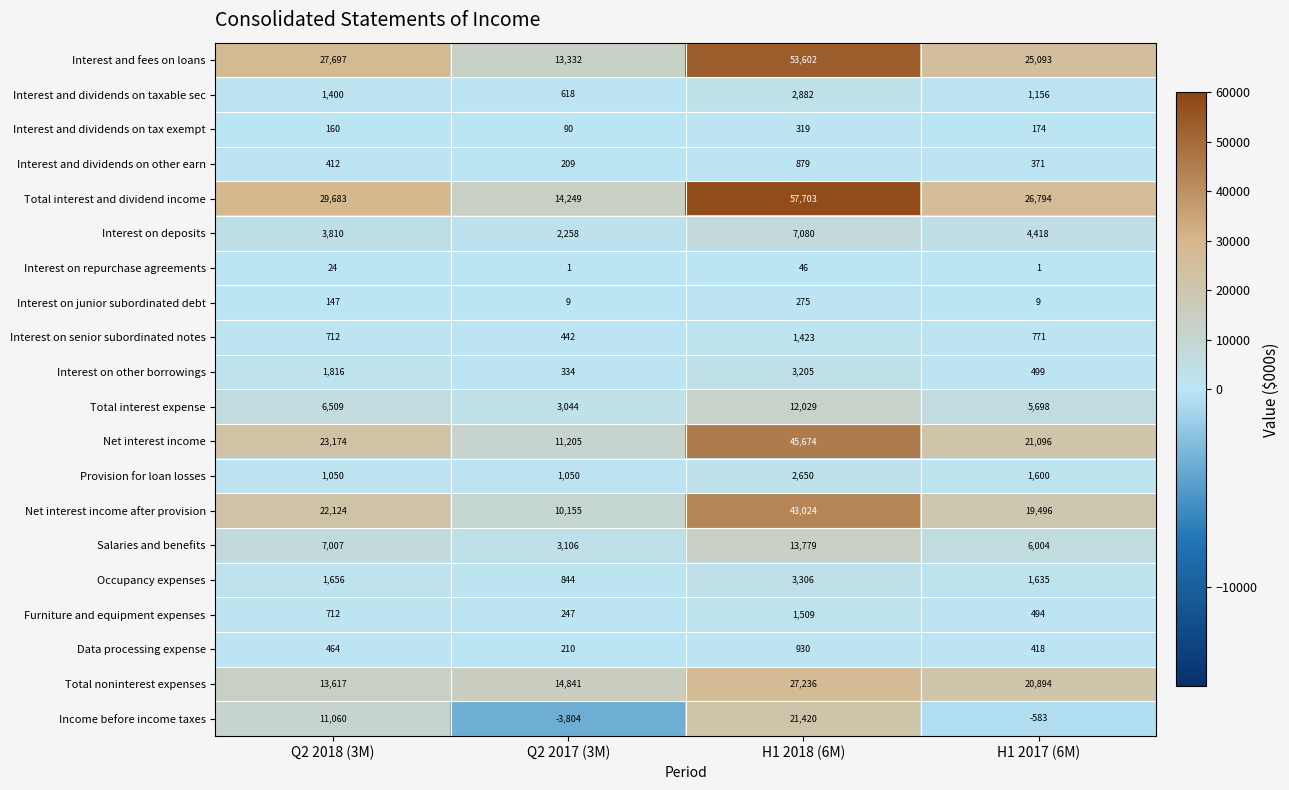

Is it true that Total interest and dividend income equals 43351 at H1 2017 (6M)?

False